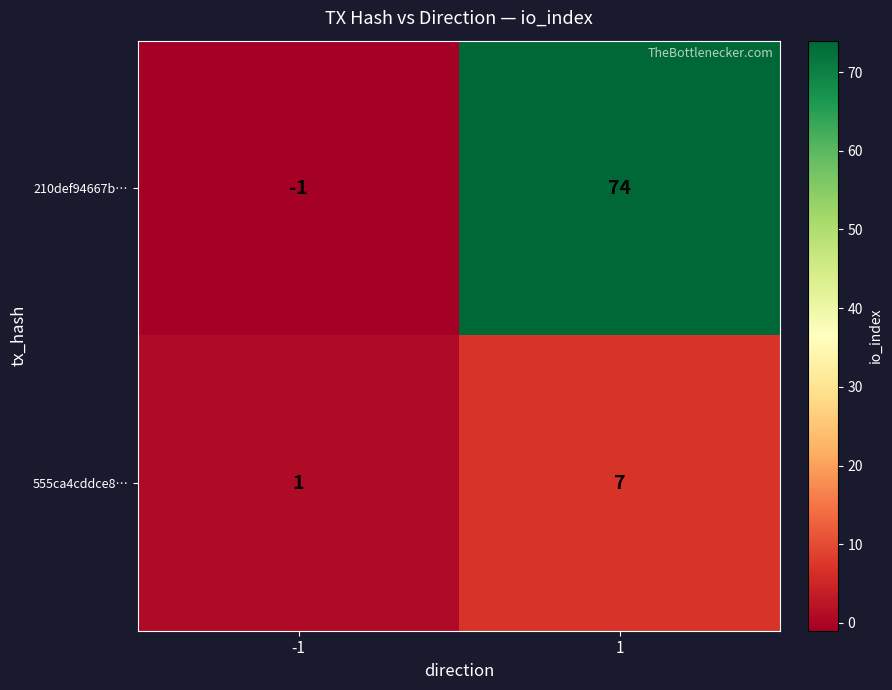

What is the sum of all 555ca4cddce8… values?

8